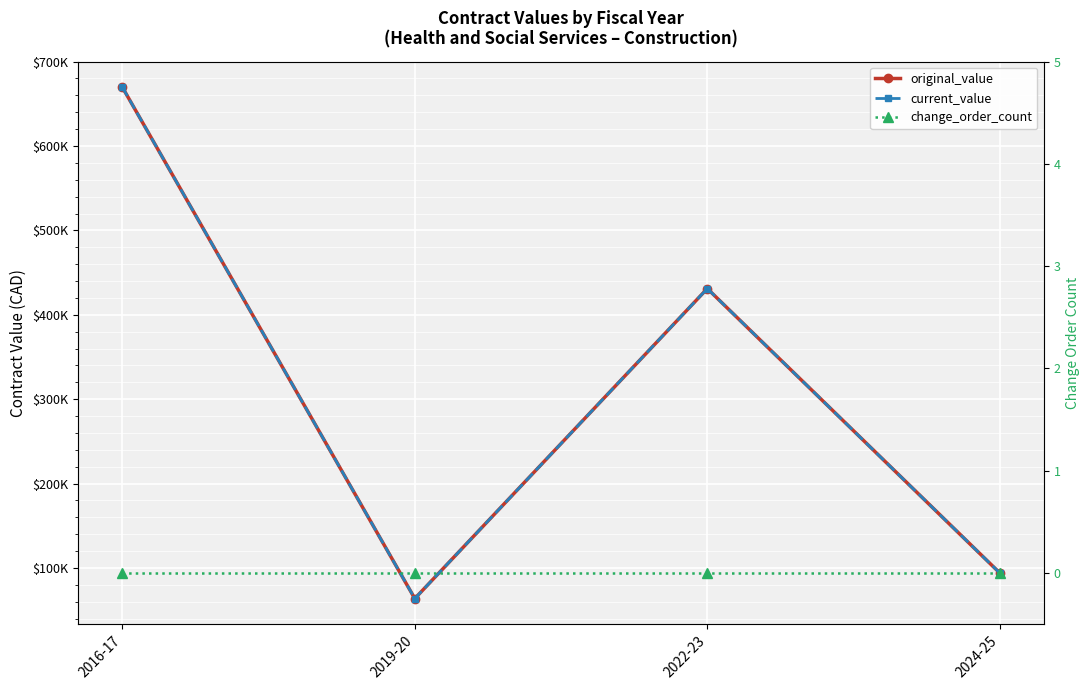

Is the value of change_order_count at 2019-20 greater than the value of current_value at 2022-23?

No